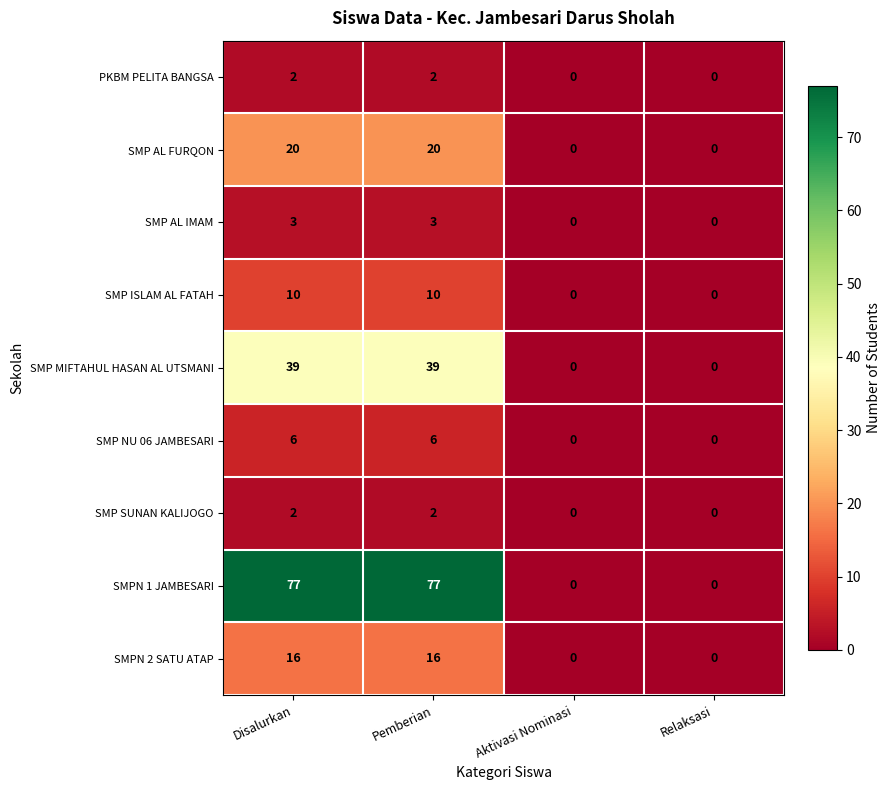

What is the maximum value for SMPN 2 SATU ATAP?

16